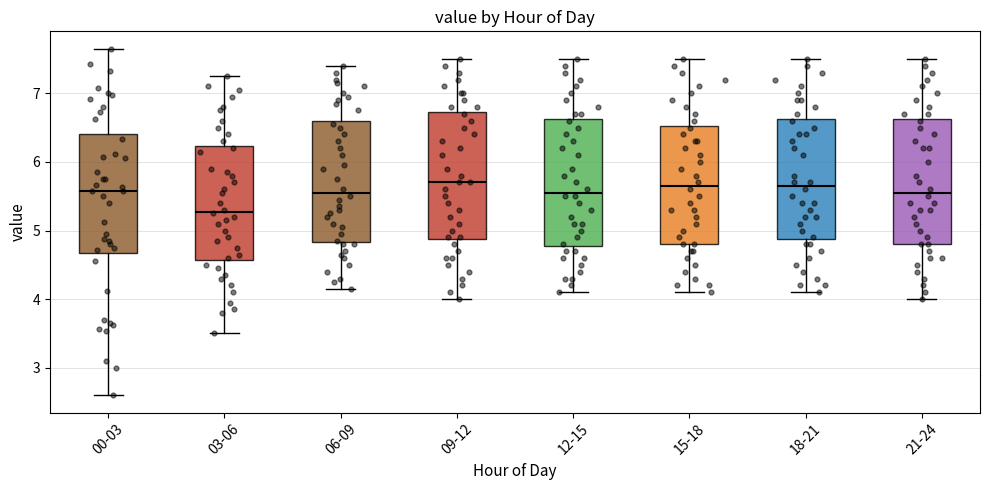

Reading left to right, read every box against the y-axis: the position of its median line, the range the box covers, and the ends of its whiskers. The values are not printed on the chart, so give them approximately, as read against the axis.

00-03: median 5.6, box 4.7 to 6.4, whiskers 2.6 to 7.7
03-06: median 5.3, box 4.6 to 6.2, whiskers 3.5 to 7.3
06-09: median 5.6, box 4.8 to 6.6, whiskers 4.2 to 7.4
09-12: median 5.7, box 4.9 to 6.7, whiskers 4.0 to 7.5
12-15: median 5.6, box 4.8 to 6.6, whiskers 4.1 to 7.5
15-18: median 5.7, box 4.8 to 6.5, whiskers 4.1 to 7.5
18-21: median 5.7, box 4.9 to 6.6, whiskers 4.1 to 7.5
21-24: median 5.6, box 4.8 to 6.6, whiskers 4.0 to 7.5